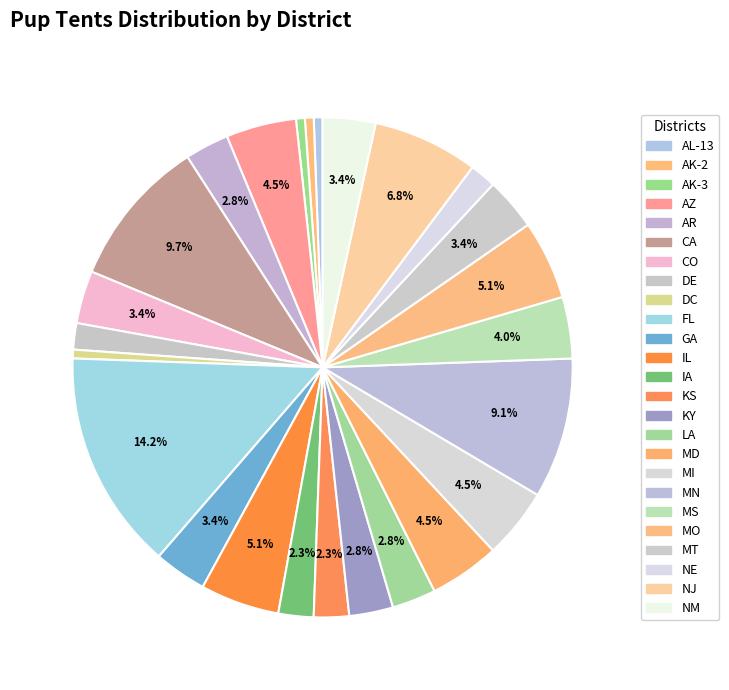

The AR slice represents 1% of the pie. True or false?

False